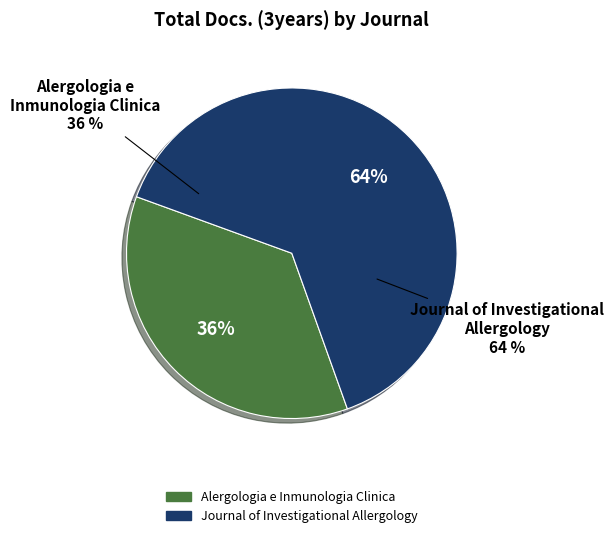

How many segments does this pie chart have?

2